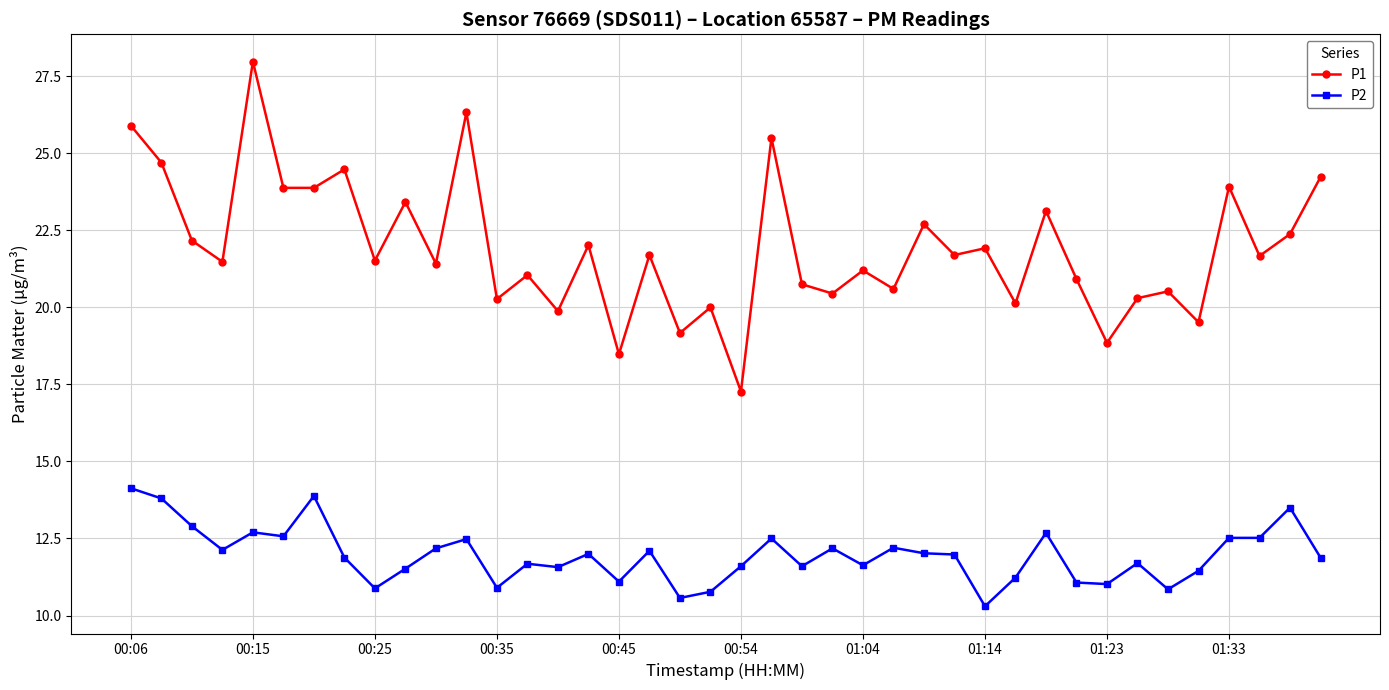

List the series in order of their overall mean, highest first.

P1, P2